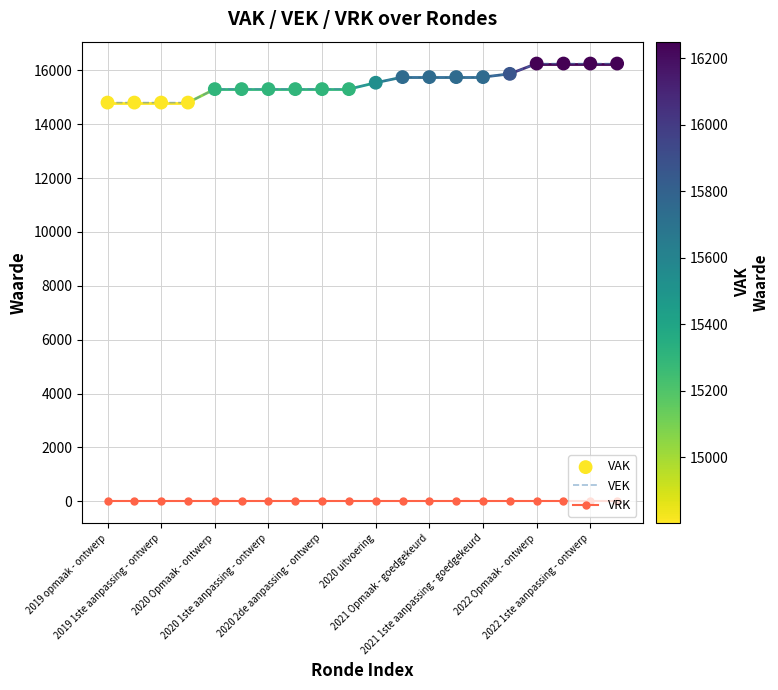

Which series has the largest range (max minus min)?

VEK